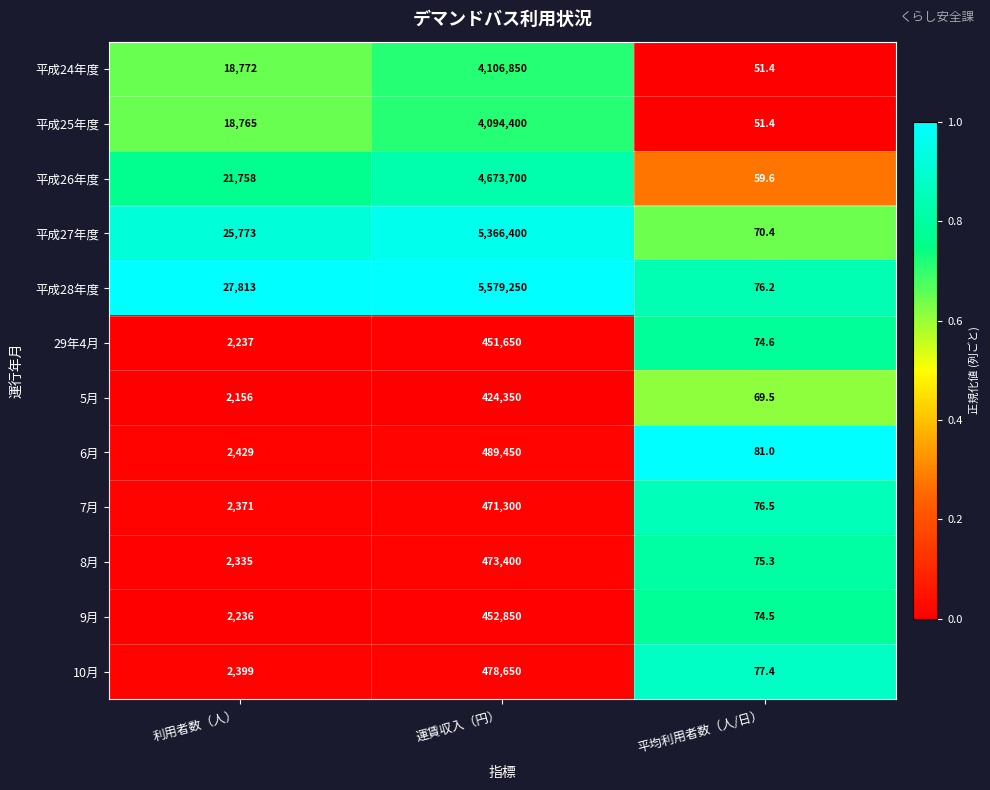

What is the spread (max minus min) of values at 運賃収入（円）?

5154900.0